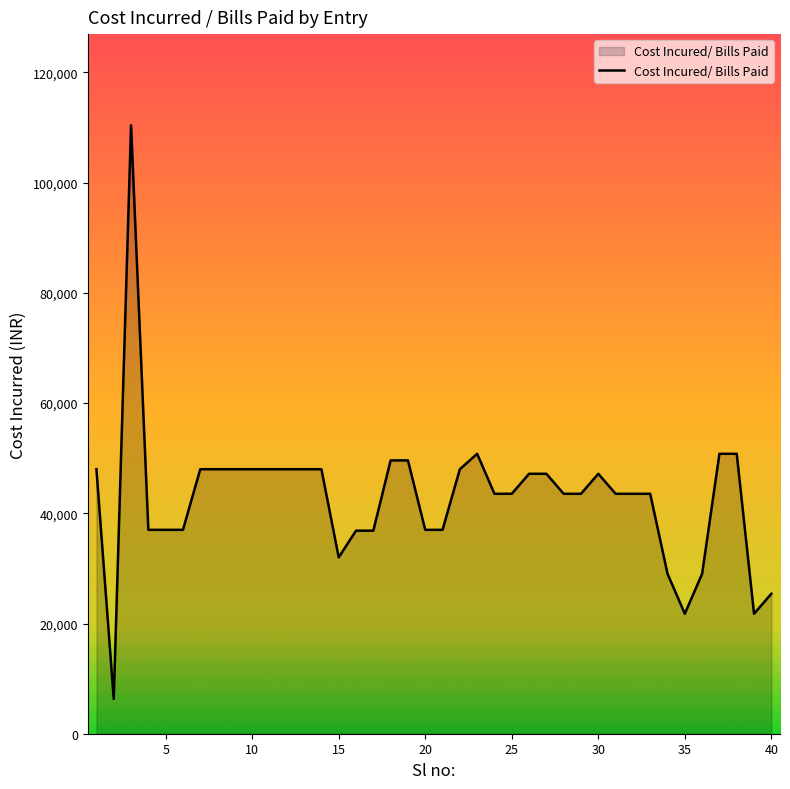

What is the minimum value shown in the chart?

6300